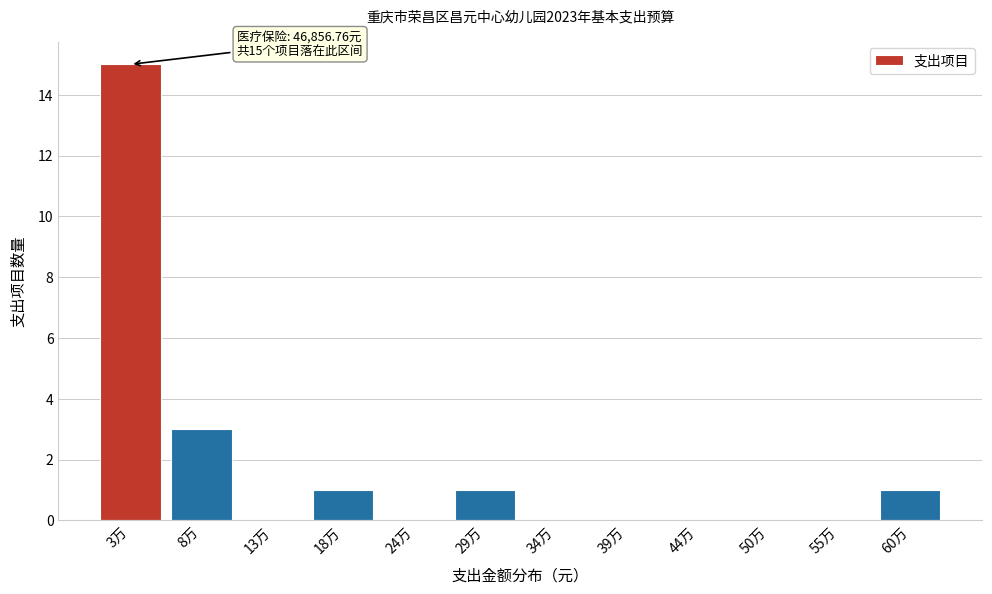

Reading left to right, extract all data points from this chart.

3万=15	8万=3	13万=0	18万=1	24万=0	29万=1	34万=0	39万=0	44万=0	50万=0	55万=0	60万=1